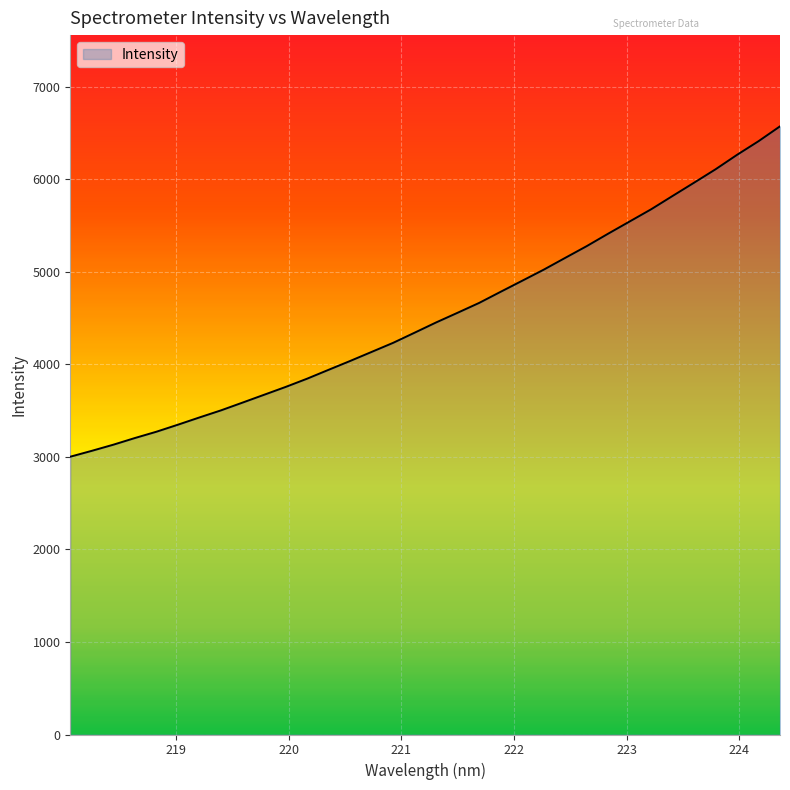

What is the difference between the maximum and minimum values?

3569.0